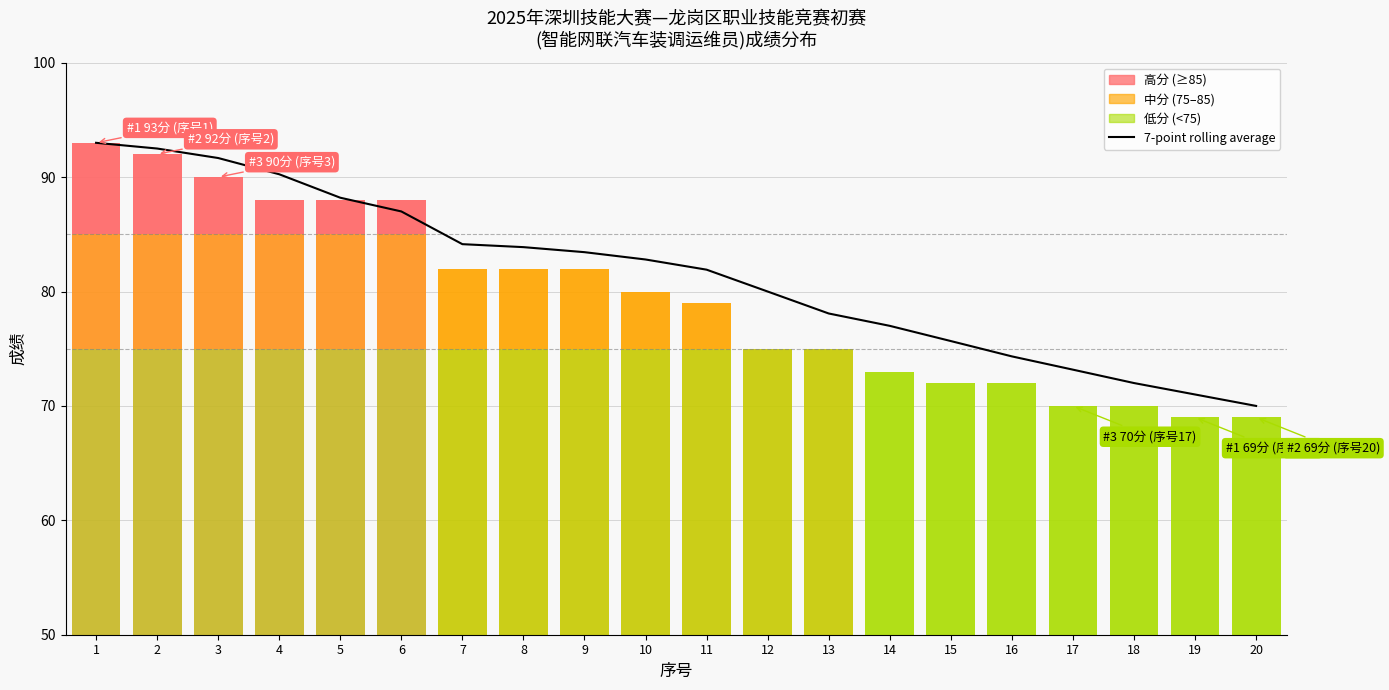

What is the difference between the values at 12 and 9?

3.4